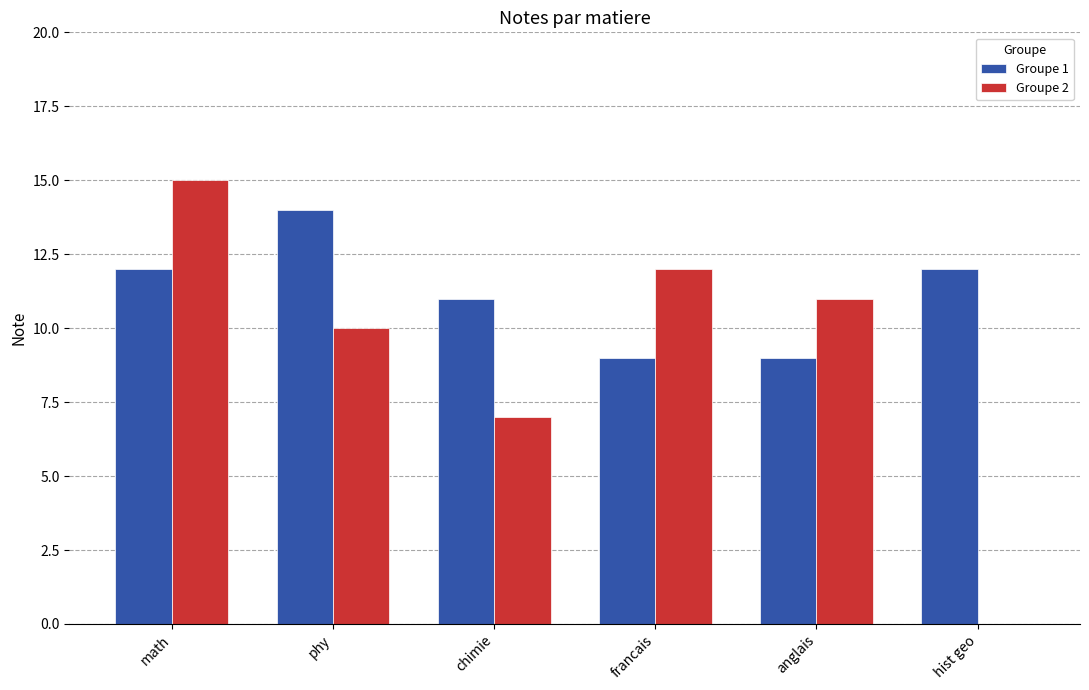

Which series changed the most between math and hist geo?

Groupe 2